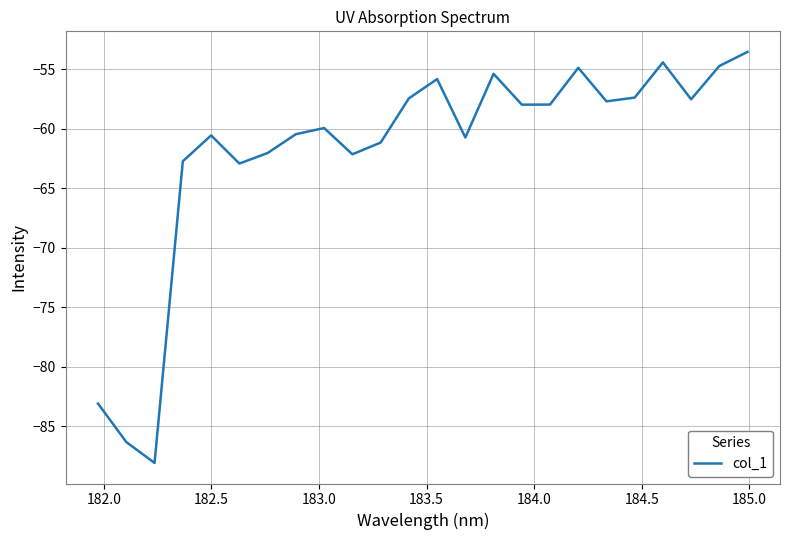

What is the sum of all values?

-1484.7